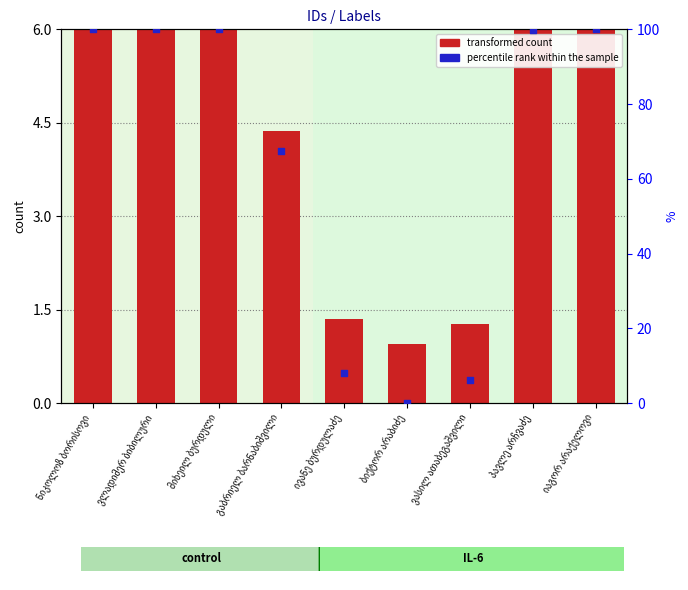

Which series has the widest spread of Y values?

percentile rank within the sample